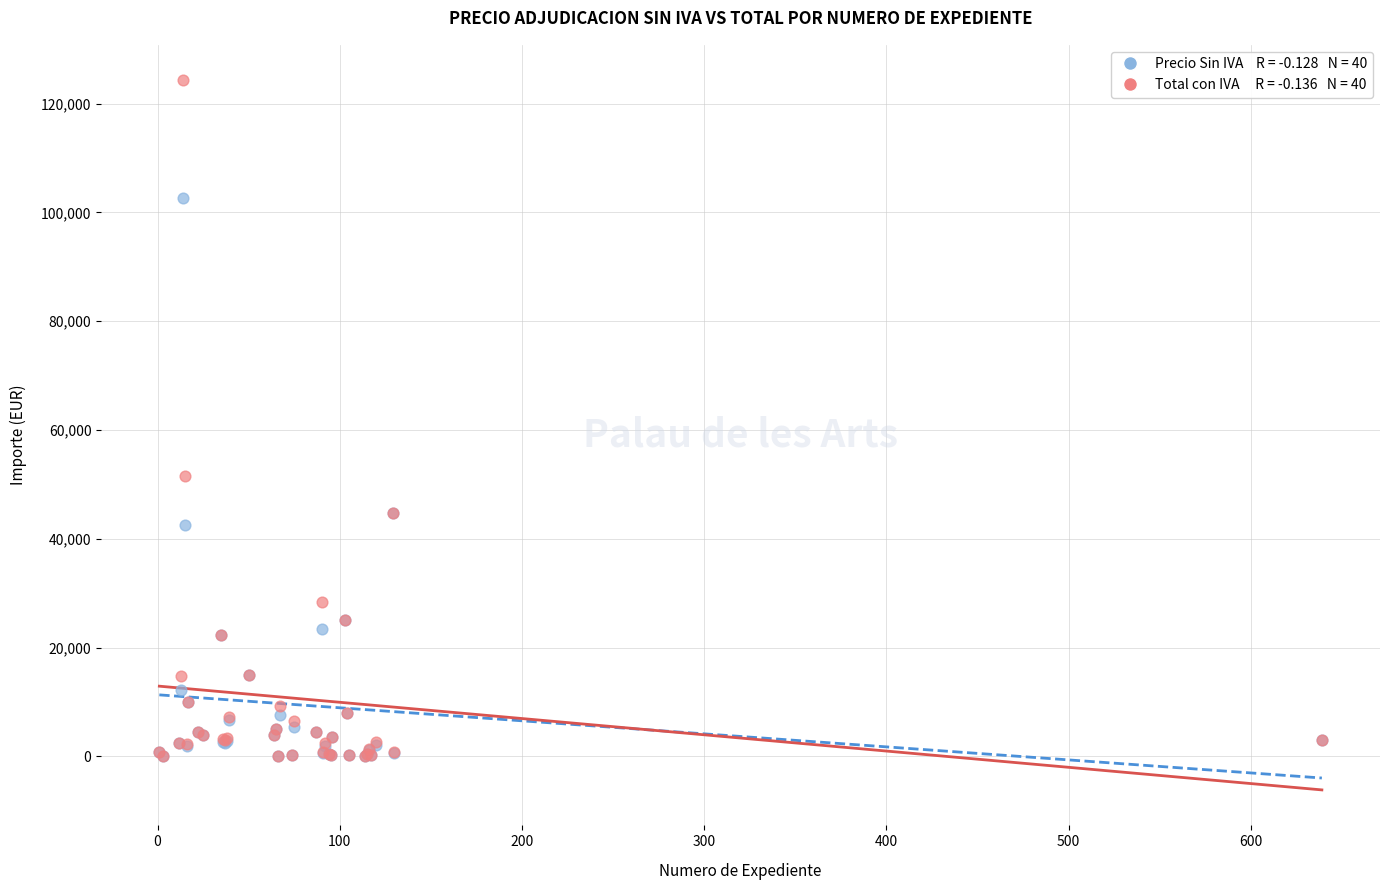

Across all series, what Y value is closest to 62138?

51546.0